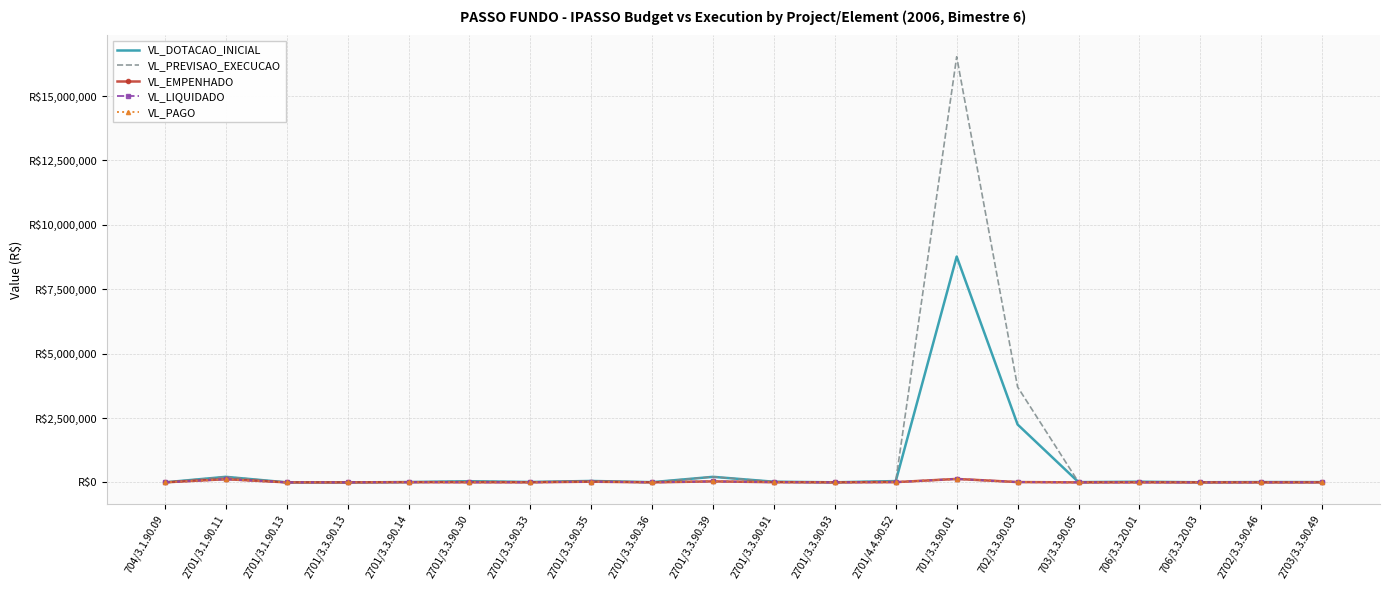

At 2701/3.3.90.93, list the series in order from largest to smallest.

VL_DOTACAO_INICIAL, VL_PREVISAO_EXECUCAO, VL_EMPENHADO, VL_LIQUIDADO, VL_PAGO